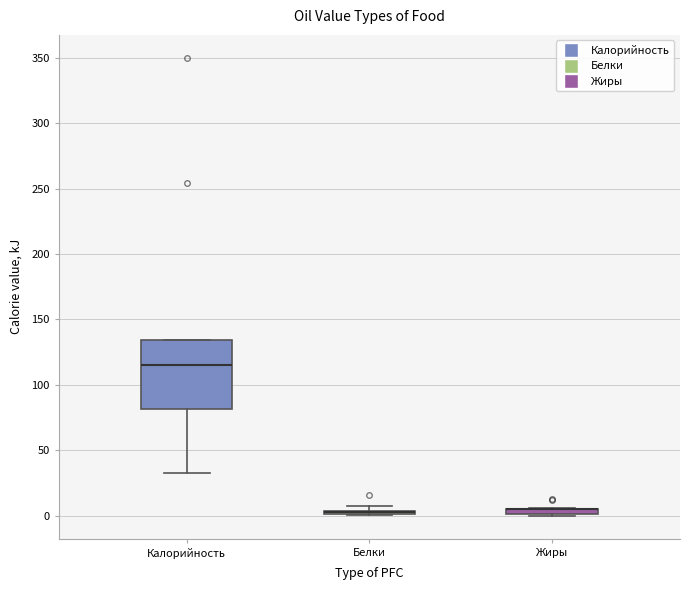

Which box is the tallest, from its lower edge to its upper edge?

Калорийность